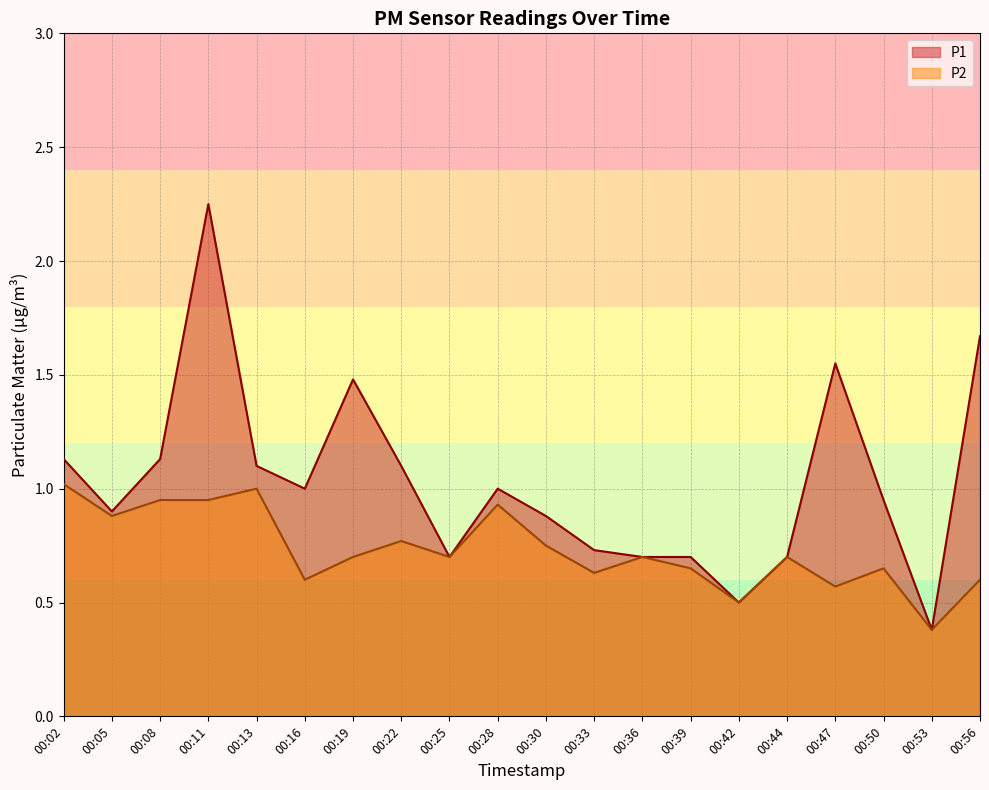

What is the total value across all series at 00:36?

1.4